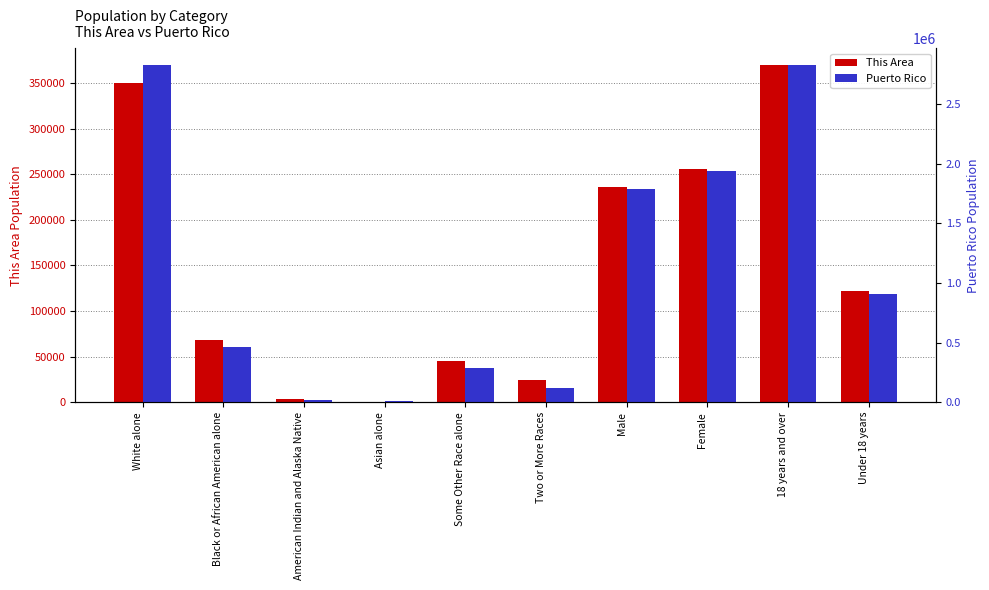

Between Female and Asian alone, which is larger?

Female